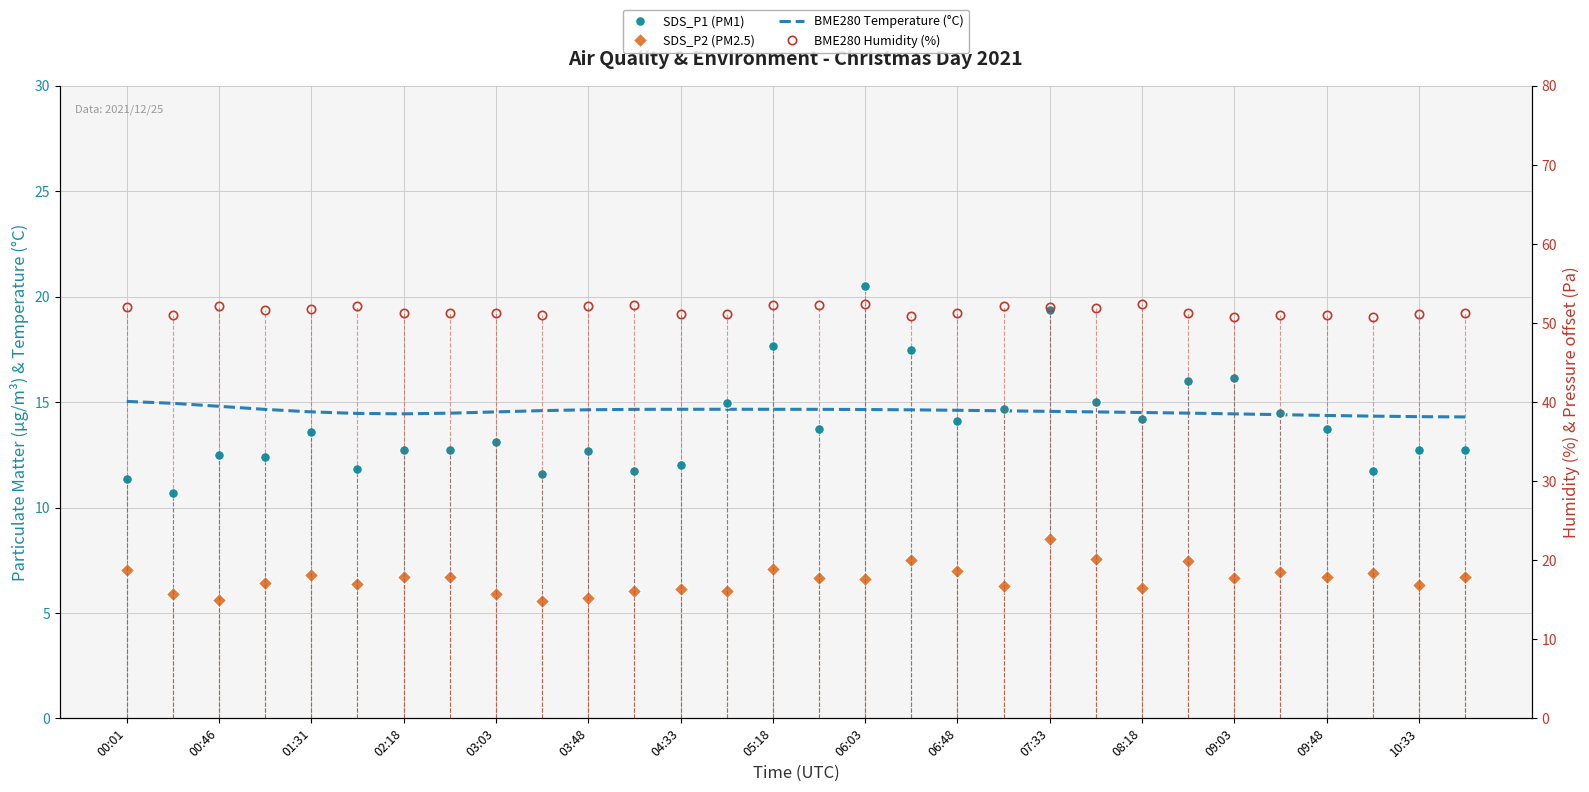

What is the difference between the highest and lowest values at 09:03?

44.1